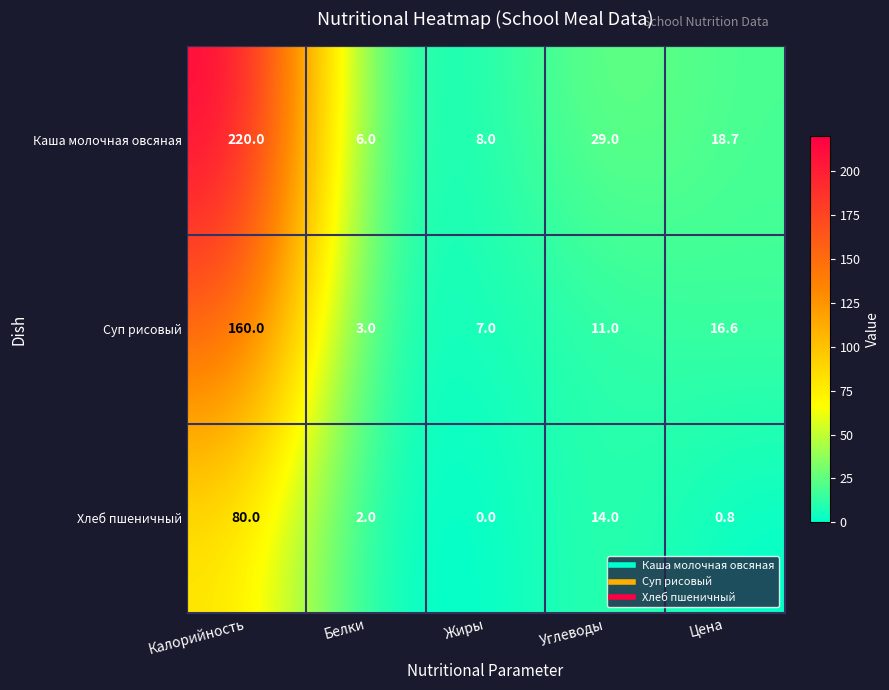

True or false: Хлеб пшеничный has a value of 2.0 at Белки.

True